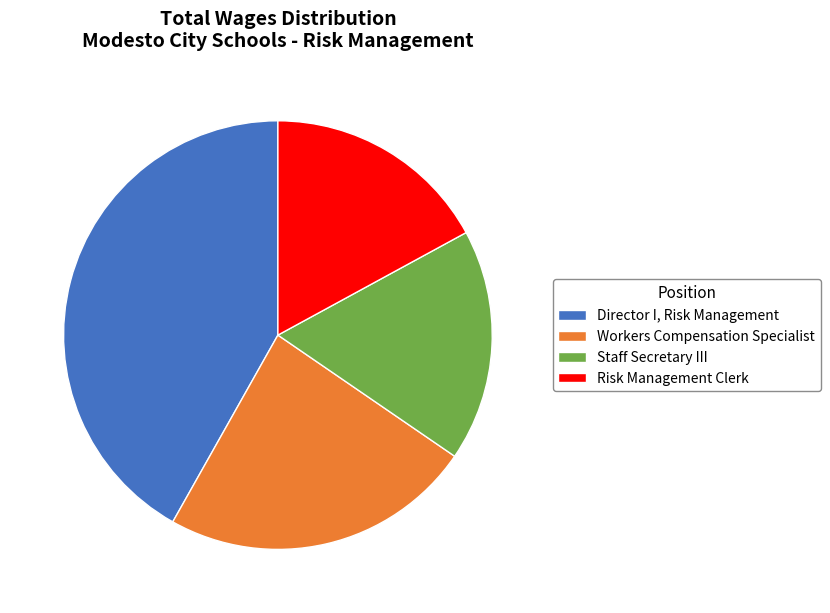

What is the ratio of the value at Director I, Risk Management to the value at Workers Compensation Specialist?

1.8